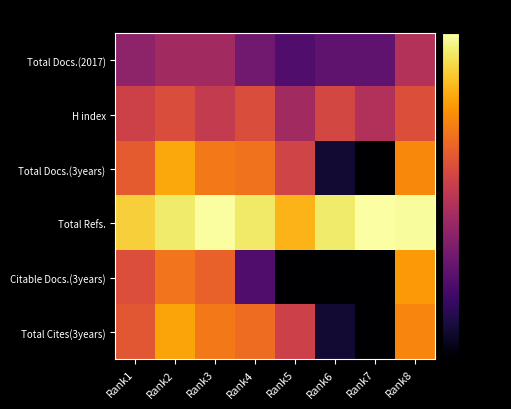

How many categories are shown in the chart?

8